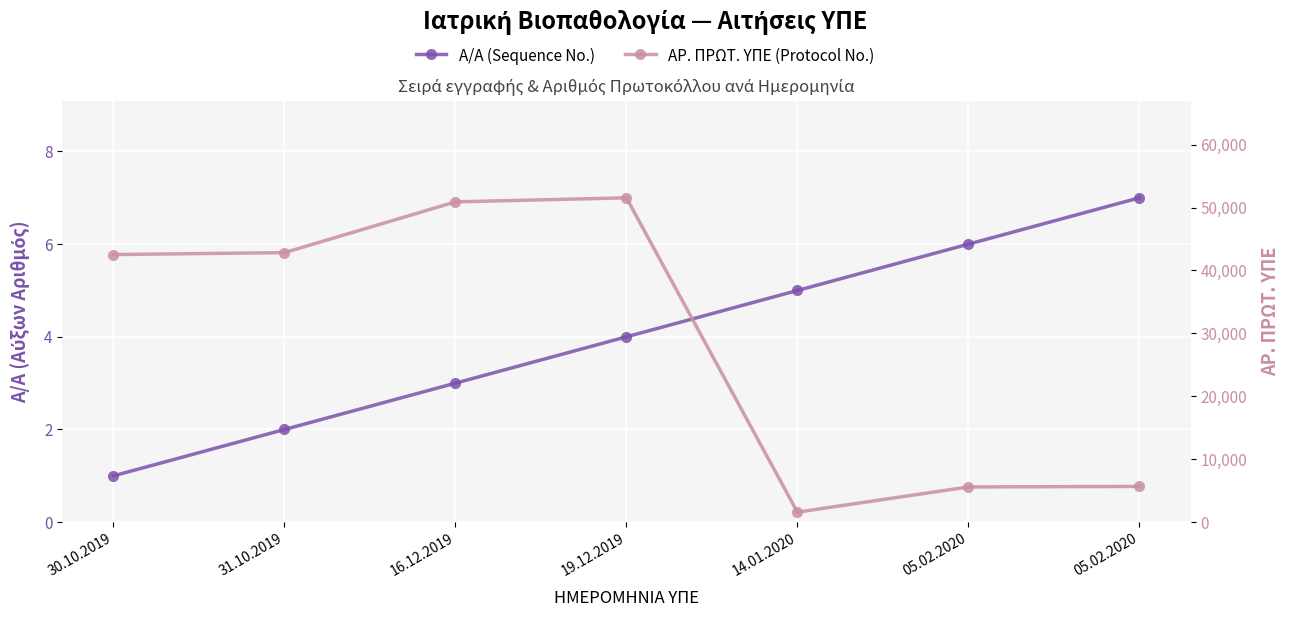

How many Α/Α (Sequence No.) values are between 2 and 6?

5